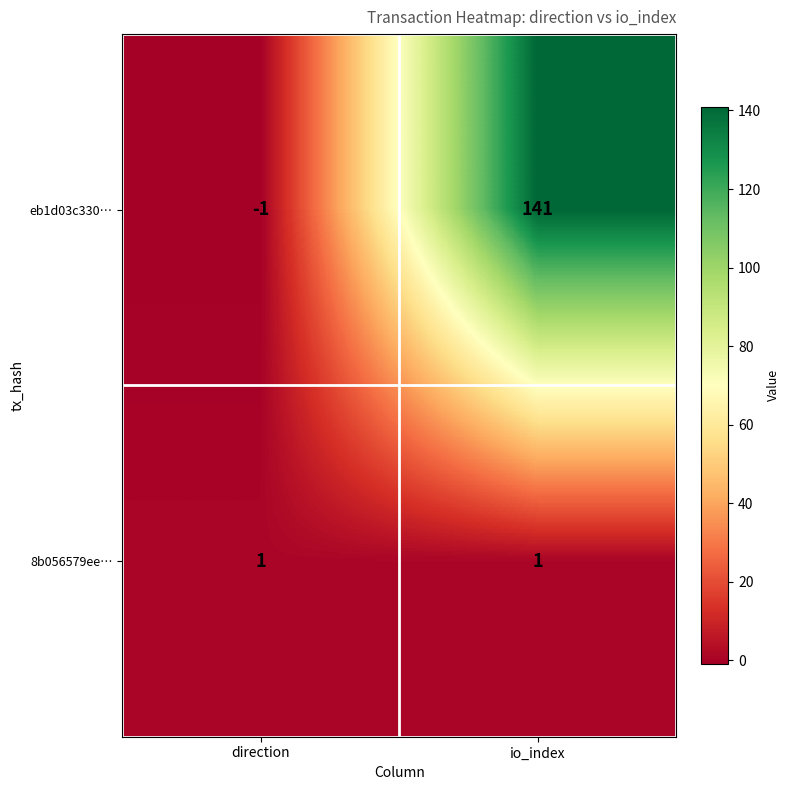

What is the sum of the eb1d03c330… values at io_index and direction?

140